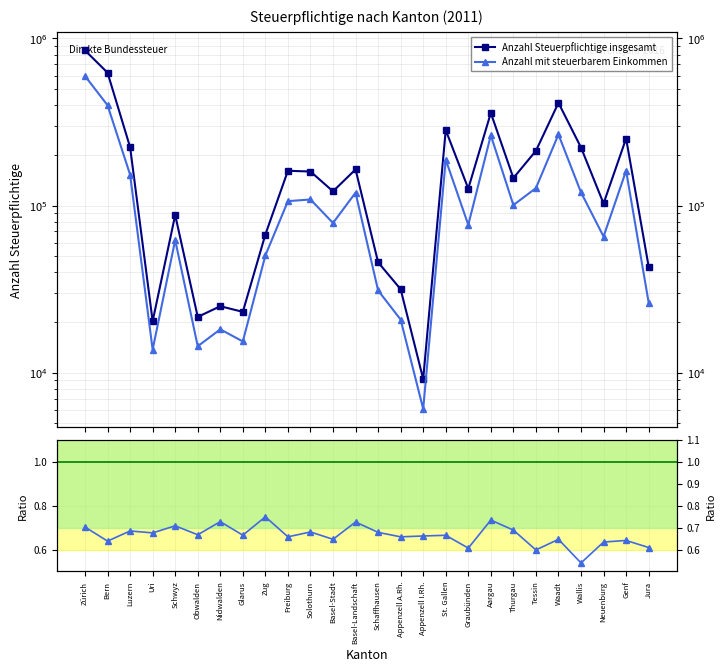

In Anzahl Steuerpflichtige insgesamt, how many points are higher than both neighbors (excluding endpoints)?

8